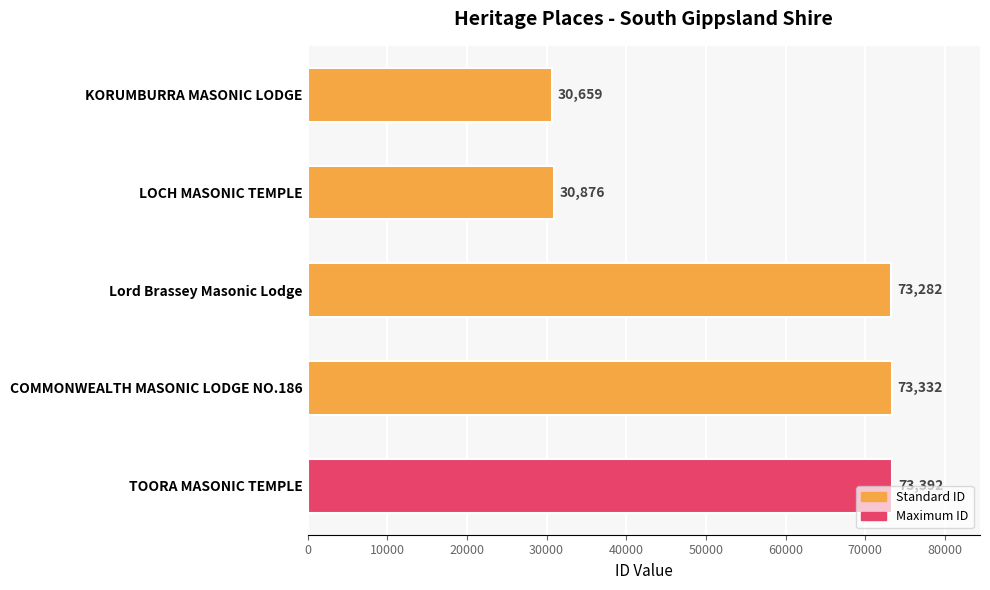

Does the chart contain stacked bars?

No